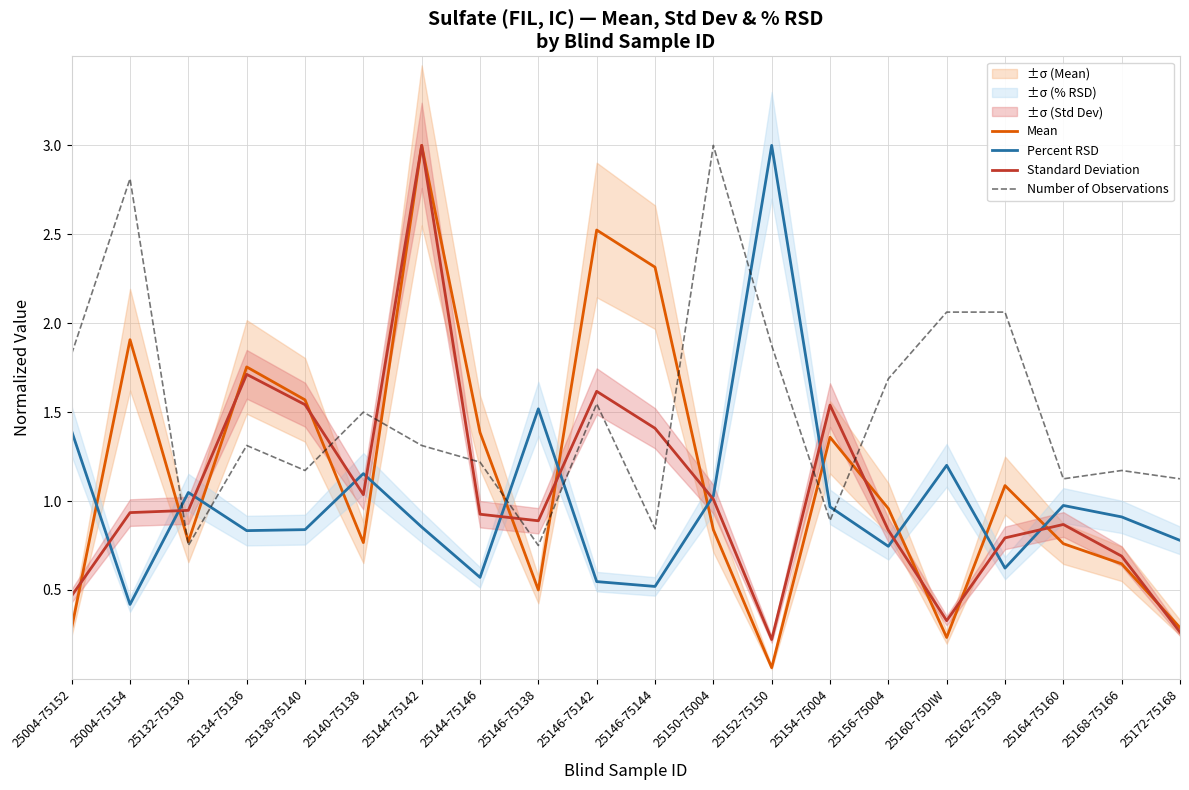

What is the average value of the Mean series?

1.2